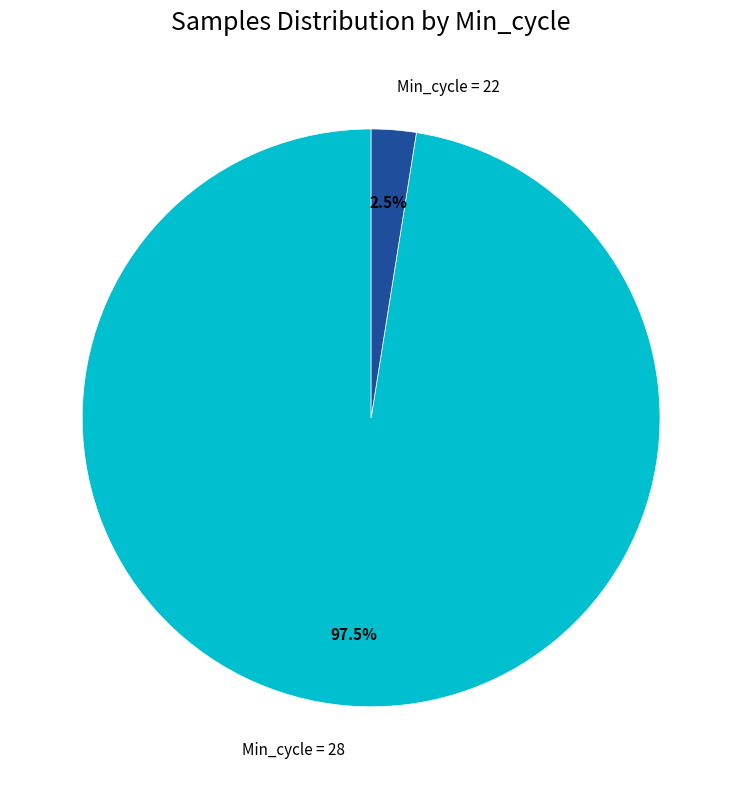

Rank the categories by value from lowest to highest.

Min_cycle = 22, Min_cycle = 28